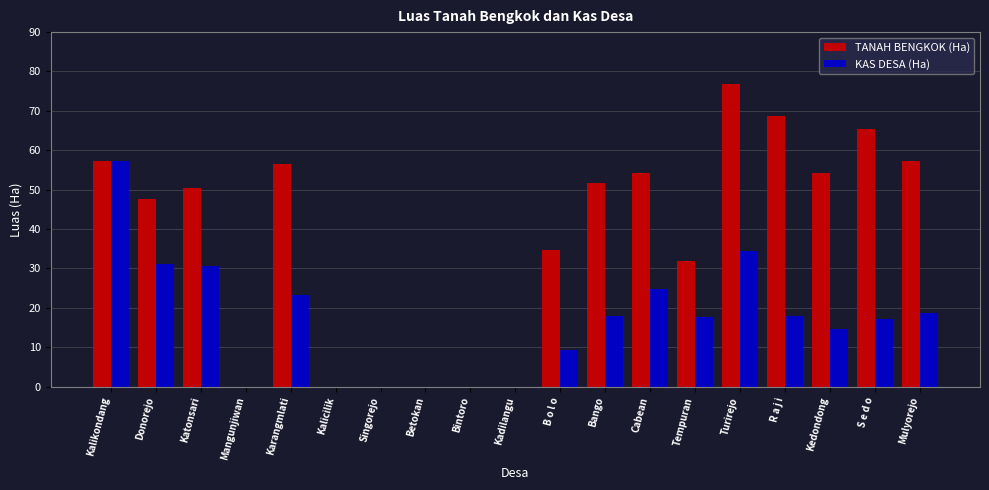

The TANAH BENGKOK (Ha) series shows 100.0 at Kalikondang. True or false?

False